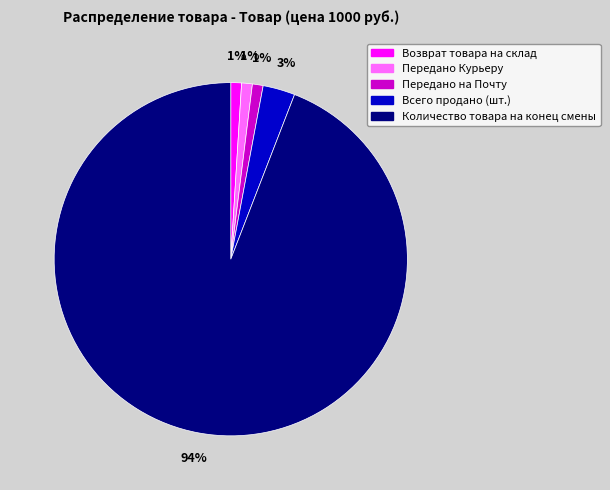

Do Возврат товара на склад and Всего продано (шт.) together represent more than half of the pie?

No